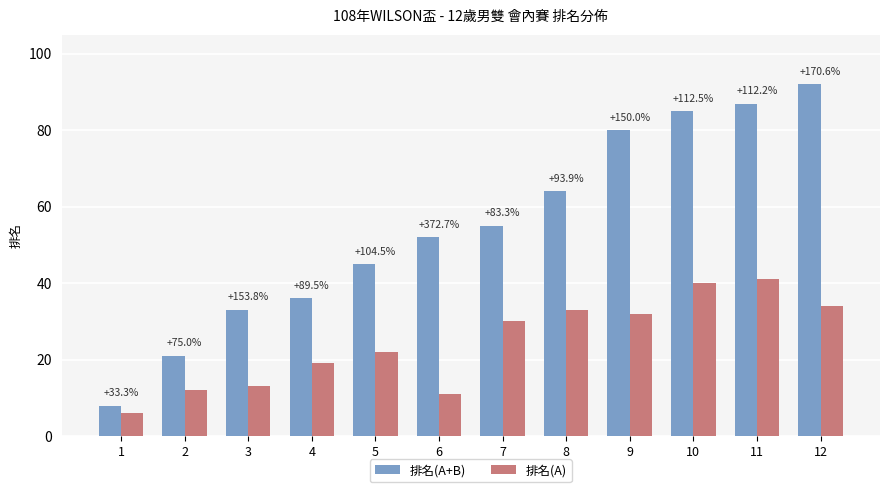

What is the difference between the 排名(A) values at 3 and 9?

19